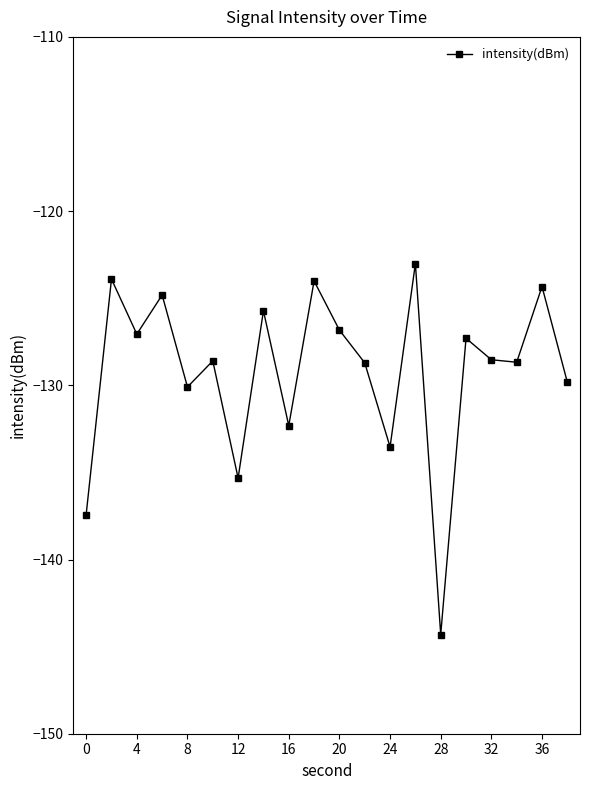

How many interior local valleys (lower than both neighbors) does the data have?

7